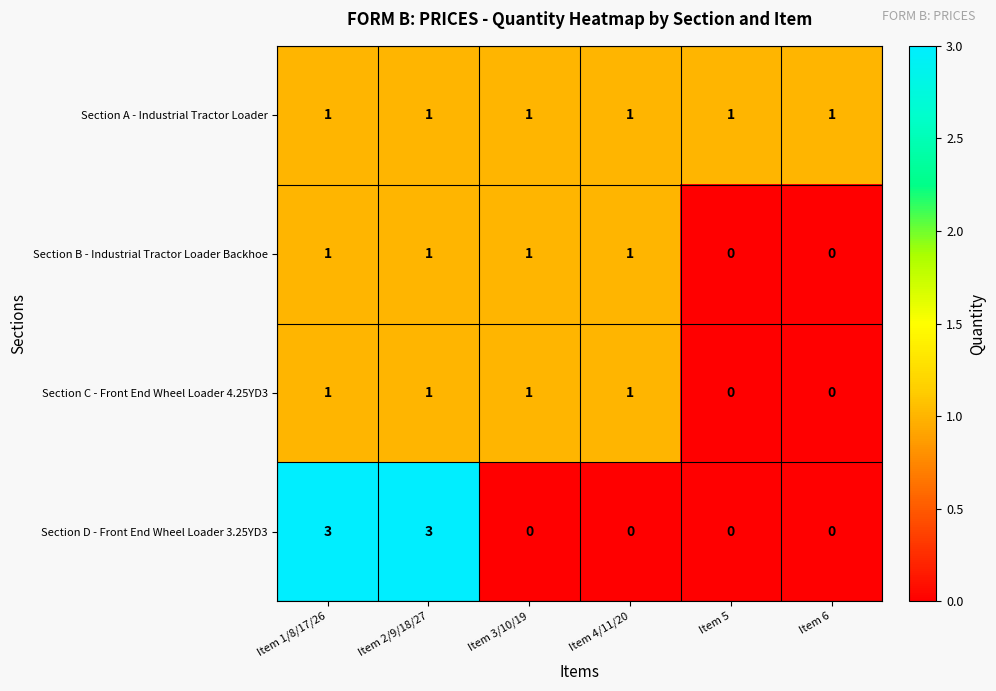

What is the maximum value shown in the chart?

3